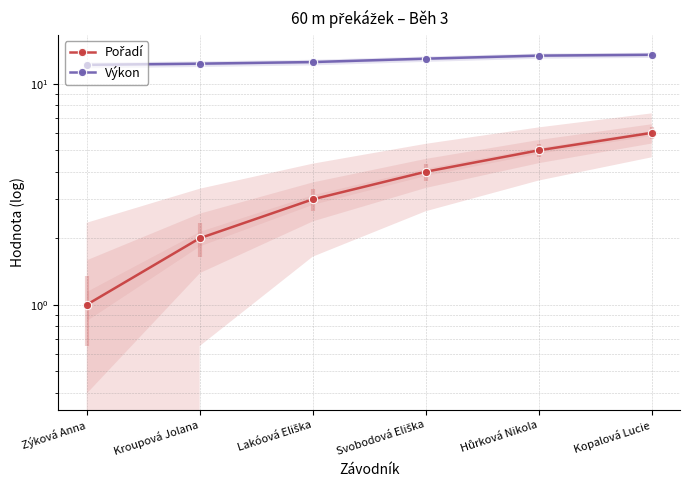

Which series has the largest range (max minus min)?

Pořadí